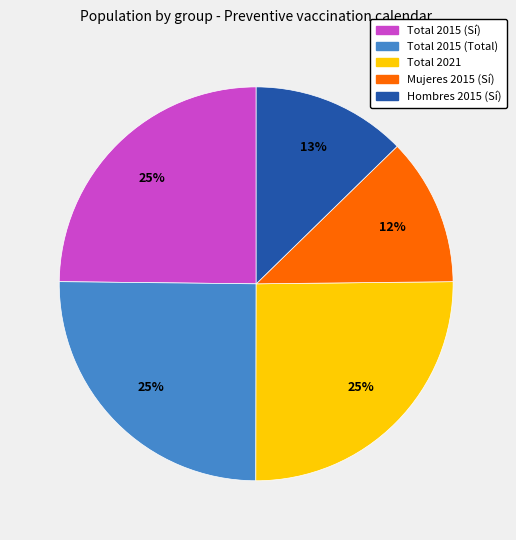

Count the number of slices in the pie.

5